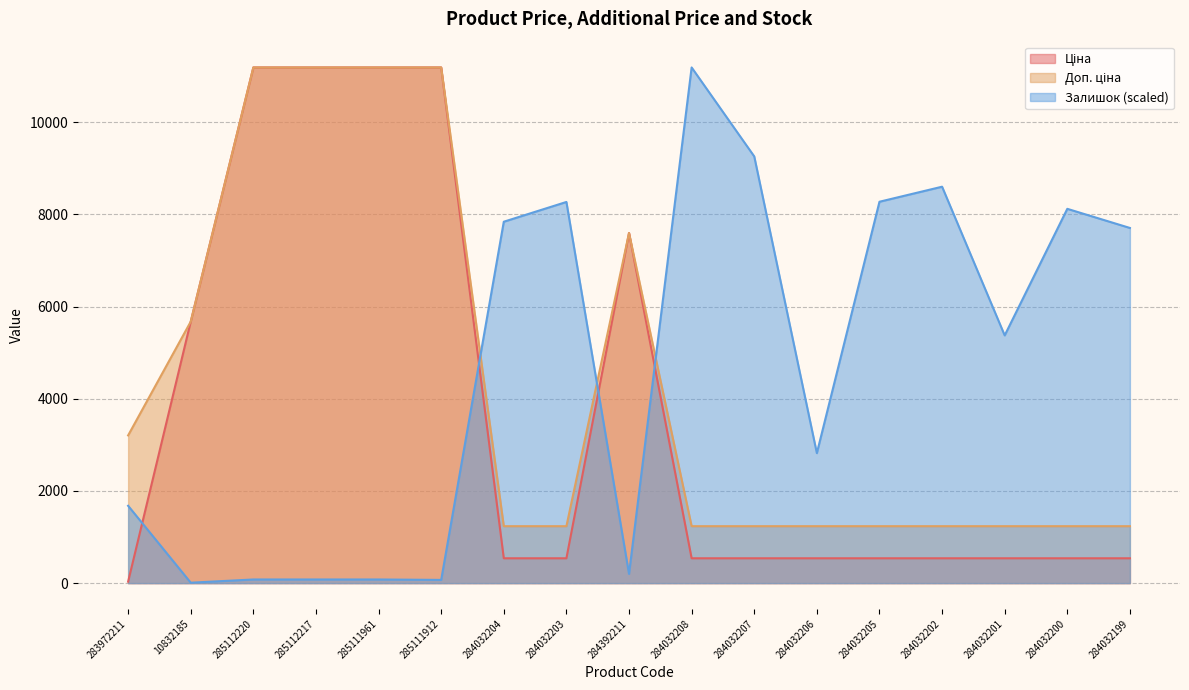

Is it true that Ціна equals 11188.2 at 285111912?

True